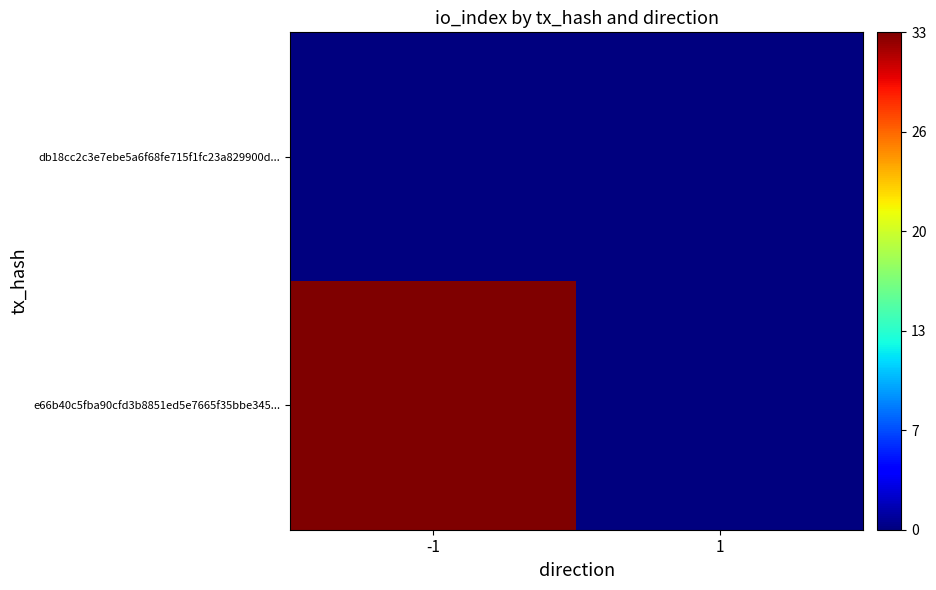

Between -1 and 1, which is larger?

-1